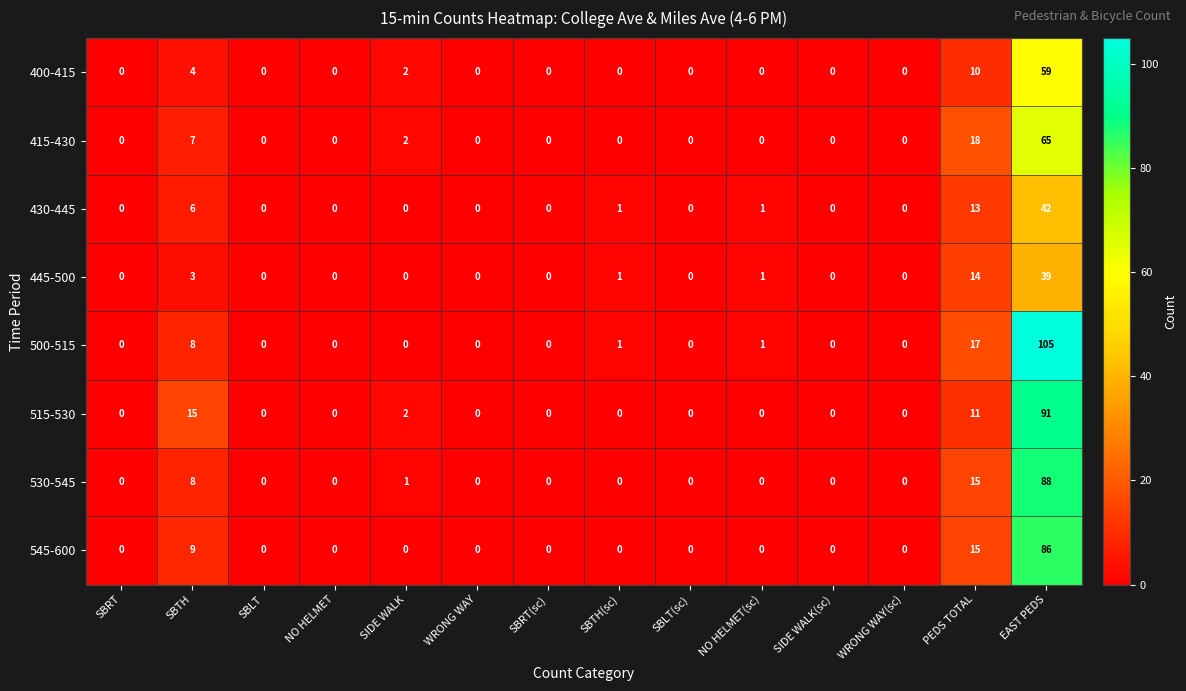

What is the total value across all series at SIDE WALK?

7